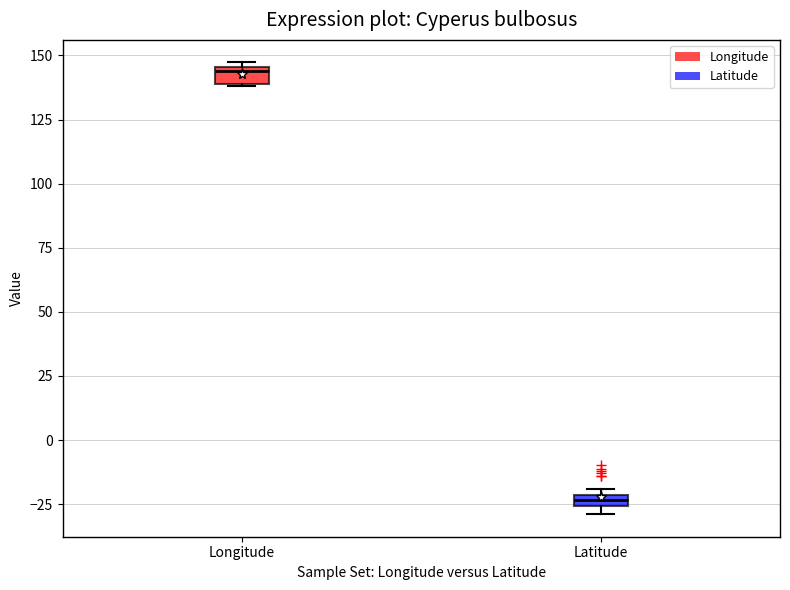

Which box has the highest median line?

Longitude